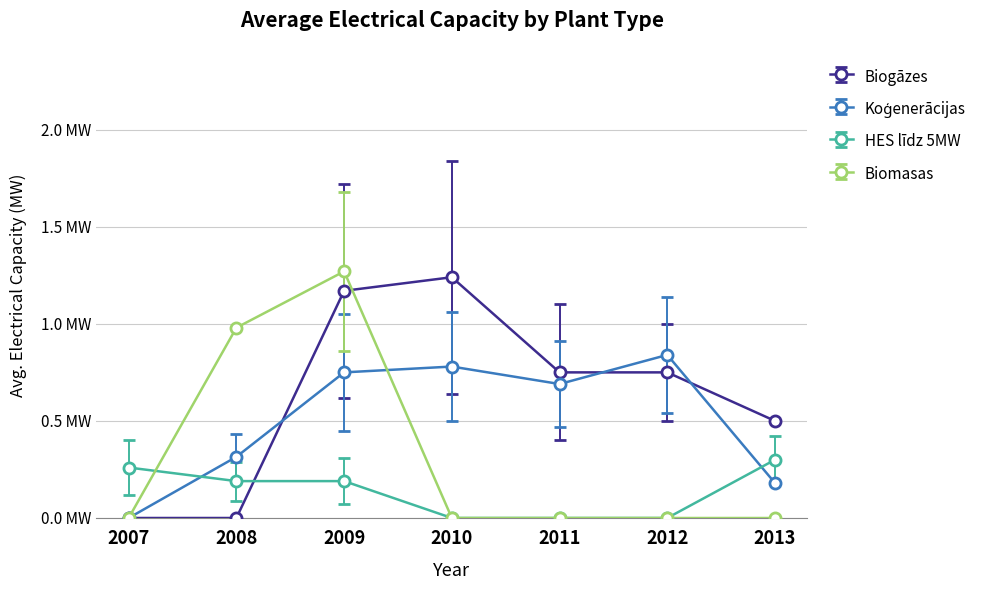

Which series changed the most between 2009 and 2010?

Biomasas